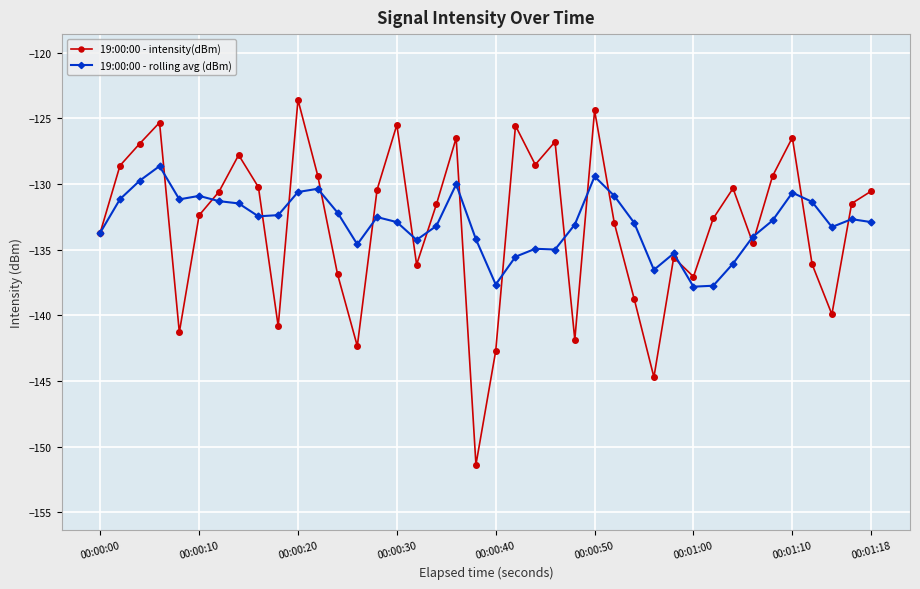

Which series has the largest range (max minus min)?

19:00:00 - intensity(dBm)